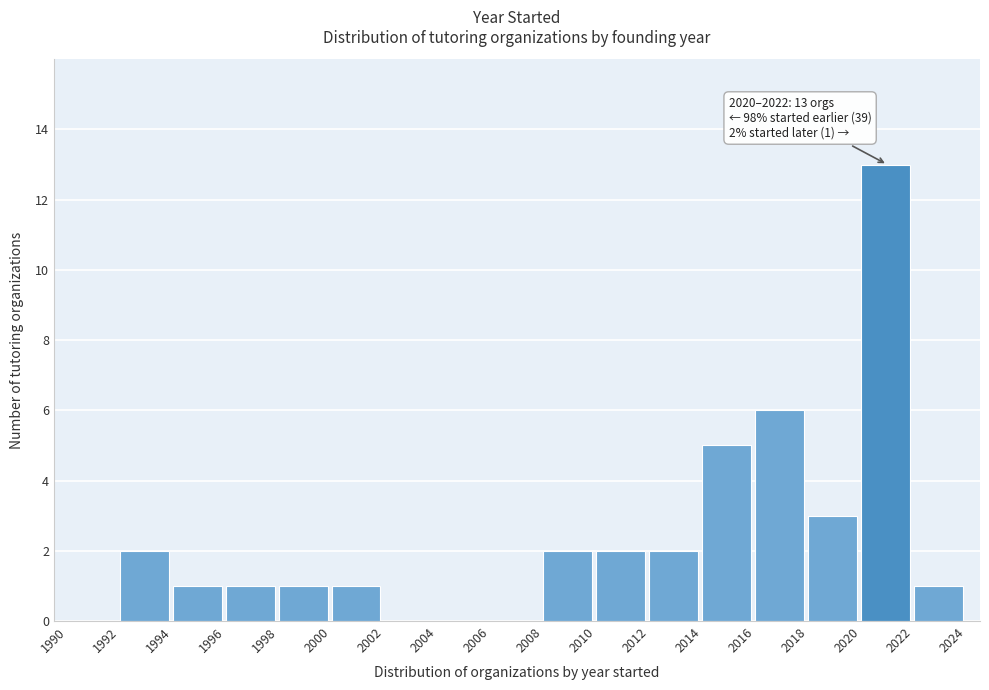

Which range on the x-axis has the tallest bar?

2020 to 2022